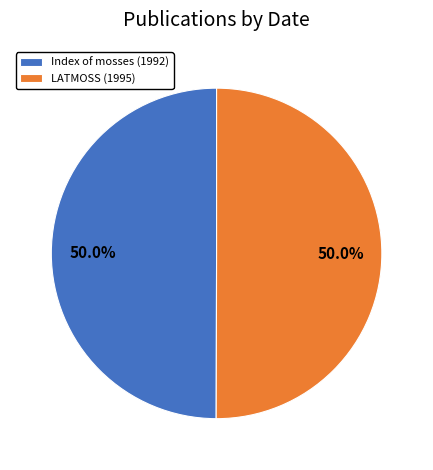

What percentage is NOT represented by LATMOSS (1995)?

50.0%